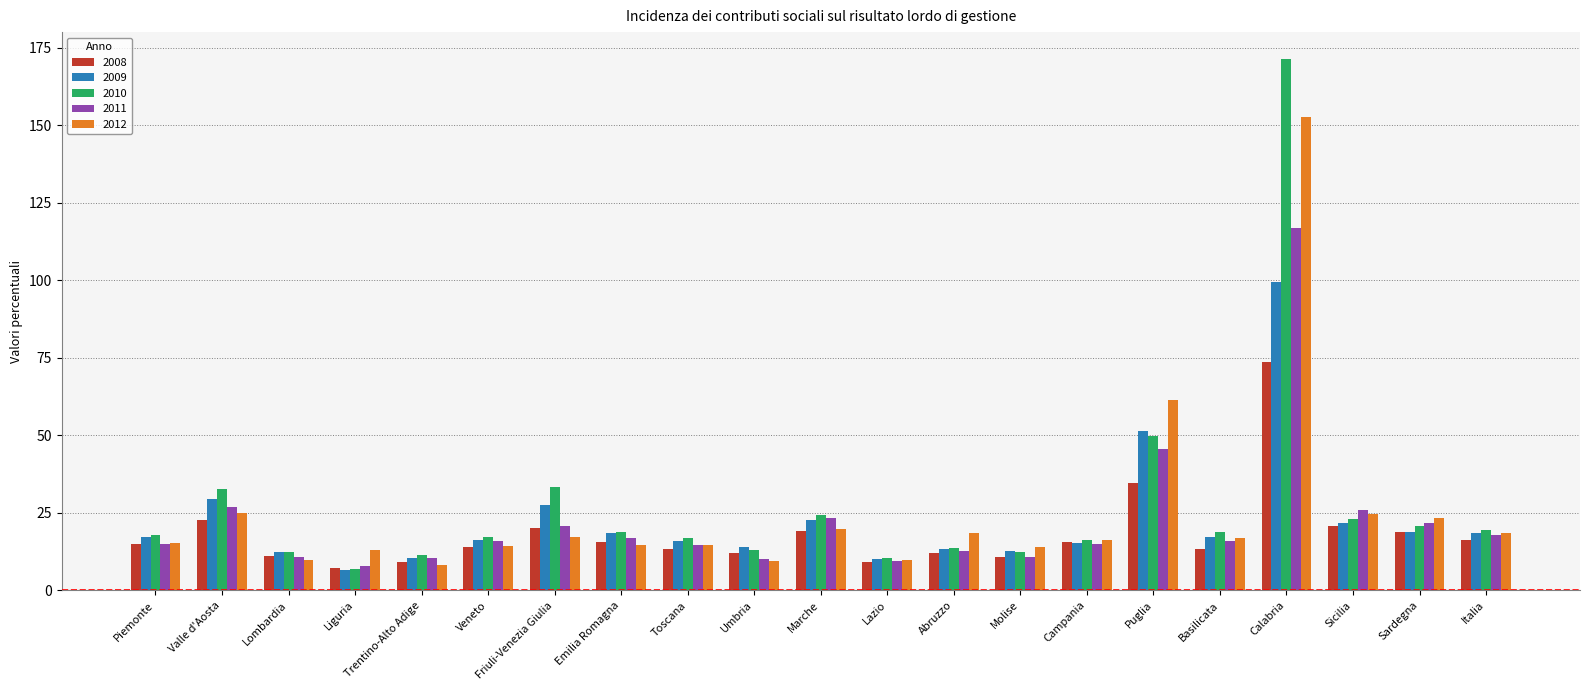

Is it true that 2009 equals 33.5 at Calabria?

False